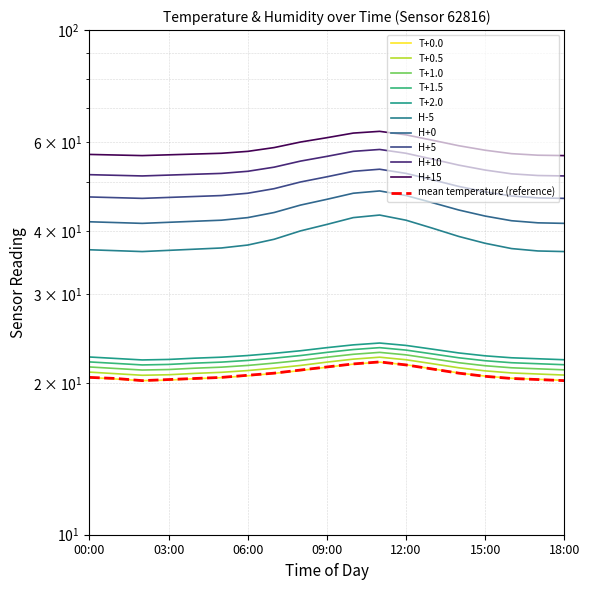

In temperature, how many points are higher than both neighbors (excluding endpoints)?

1